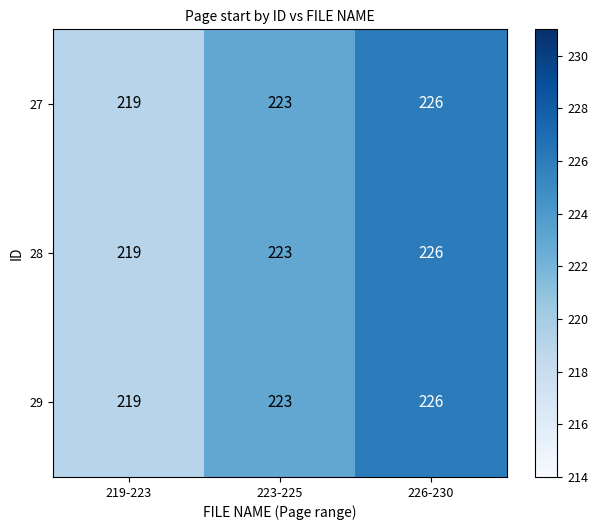

True or false: 28 has a value of 226 at 226-230.

True